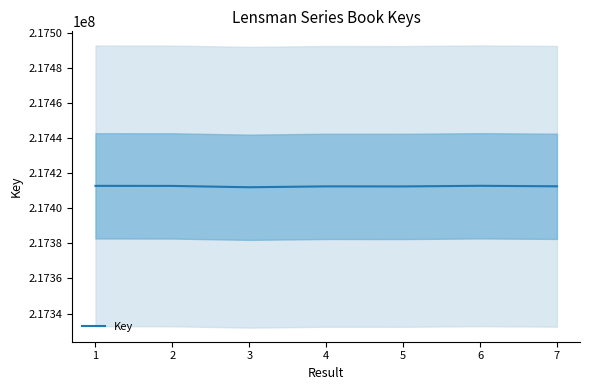

List the labels in order of value, largest first.

6, 1, 2, 7, 4, 5, 3